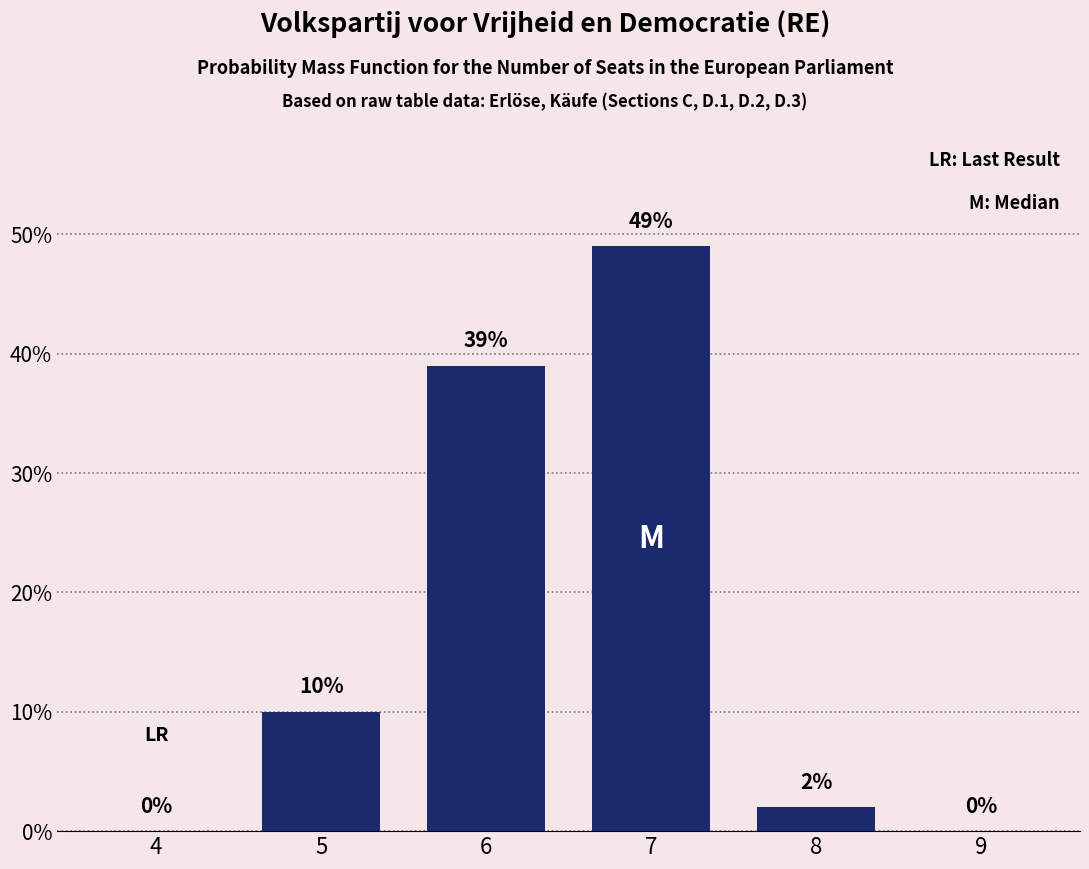

Reading left to right, transcribe all the data shown in this chart.

4=0	5=10	6=39	7=49	8=2	9=0